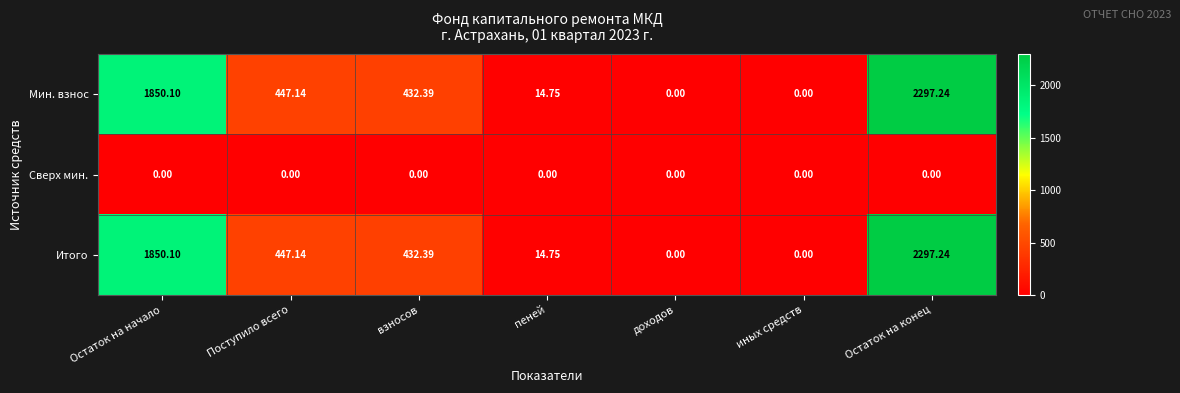

What is the greatest value displayed?

2297.2